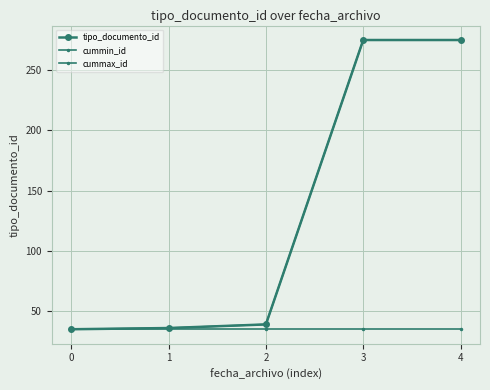

Does the chart have visible grid lines?

Yes